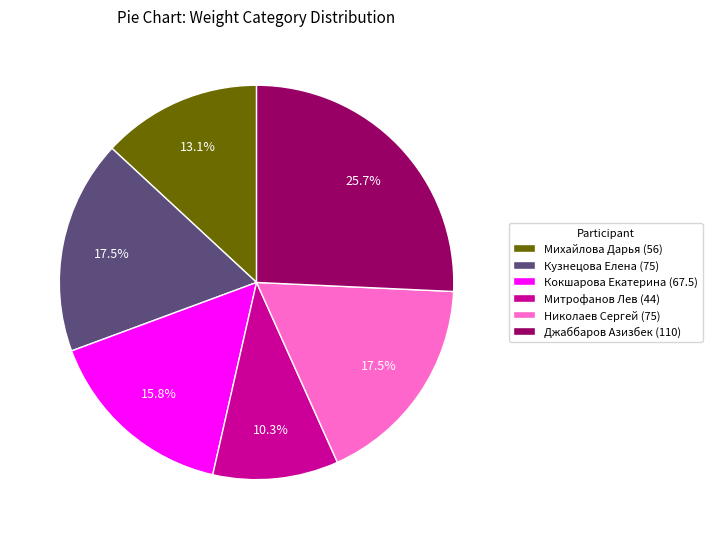

Which has a higher value, Джаббаров Азизбек (110) or Михайлова Дарья (56)?

Джаббаров Азизбек (110)